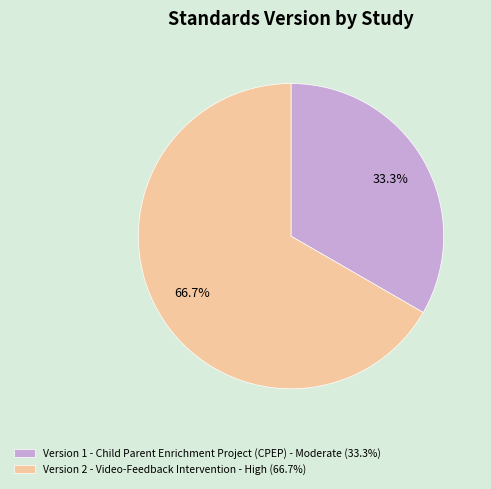

What is the largest slice in the pie chart?

Version 2 - Video-Feedback Intervention - High (66.7%)